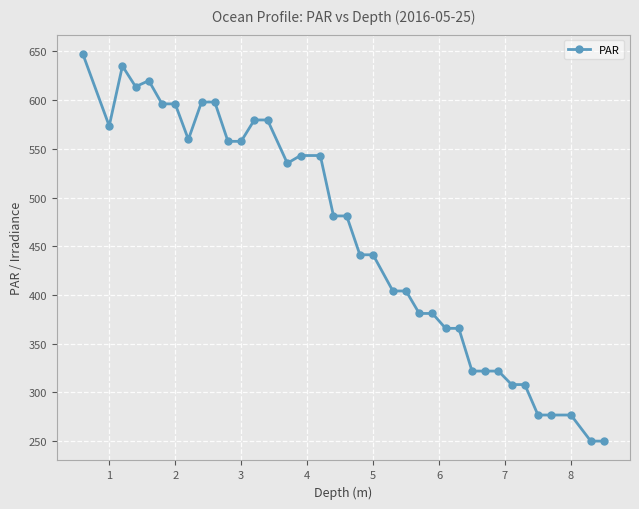

True or false: there are more than 1 points higher than both neighbors.

True